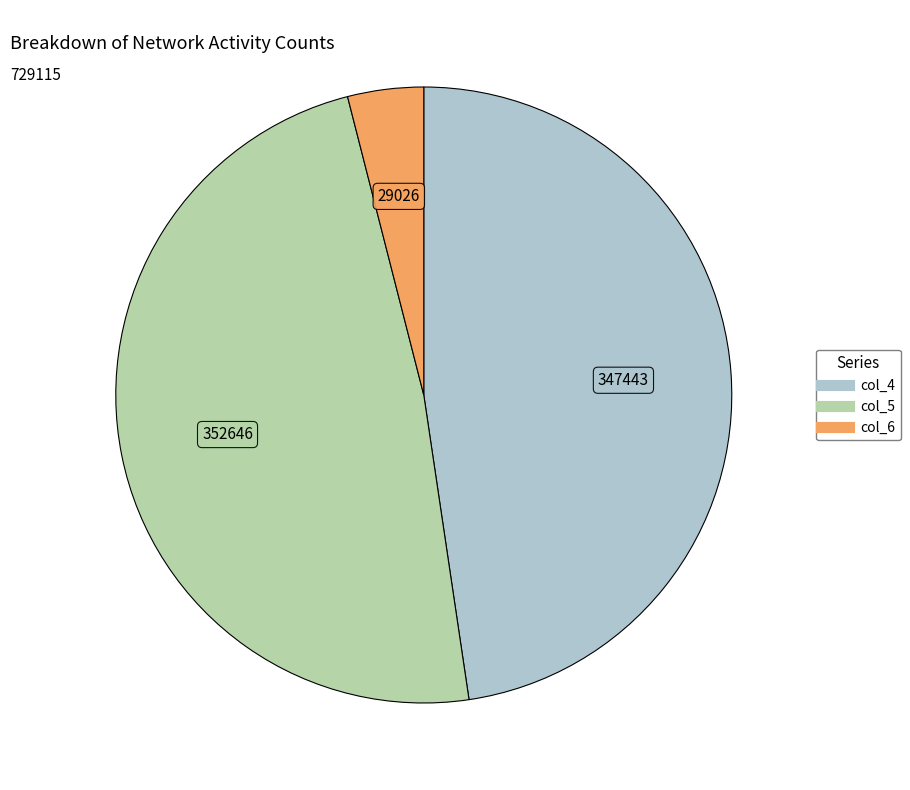

Does any single category account for the majority?

No